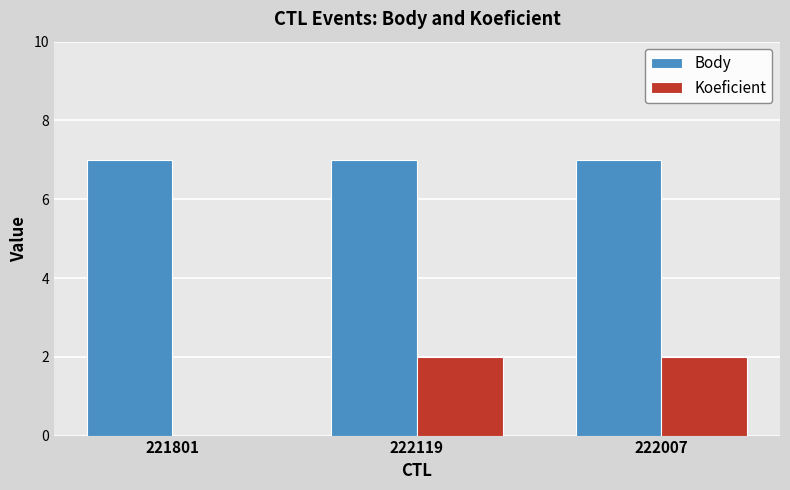

Which series has the largest total across all categories?

Body